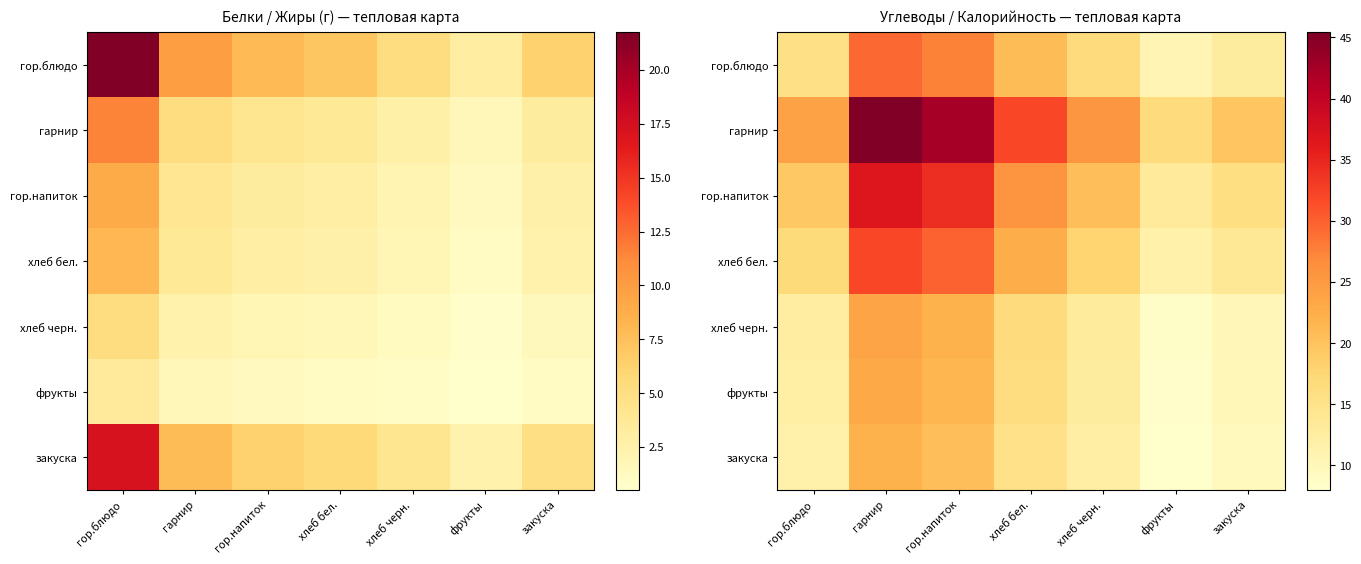

How many data points in гор.напиток are above 20?

4